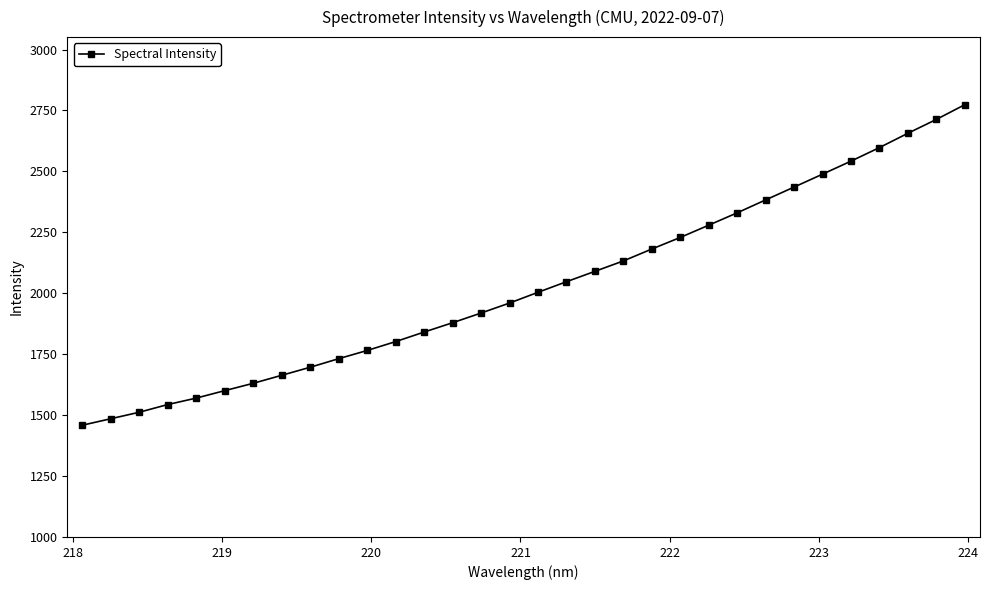

Does the chart have visible grid lines?

No